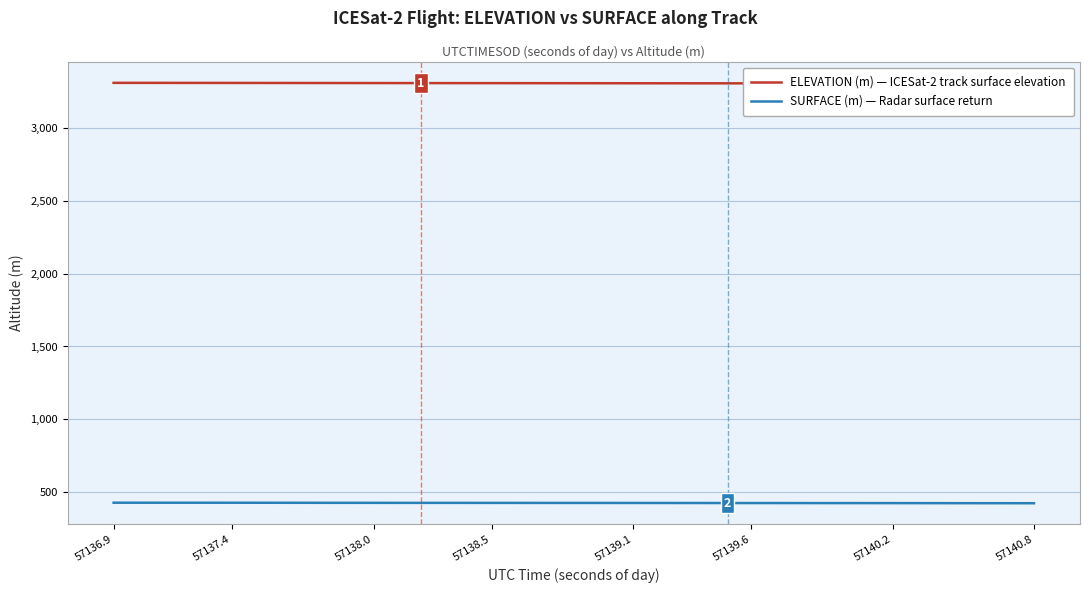

The SURFACE (m) — Radar surface return series shows 426.4 at 57138.0. True or false?

True